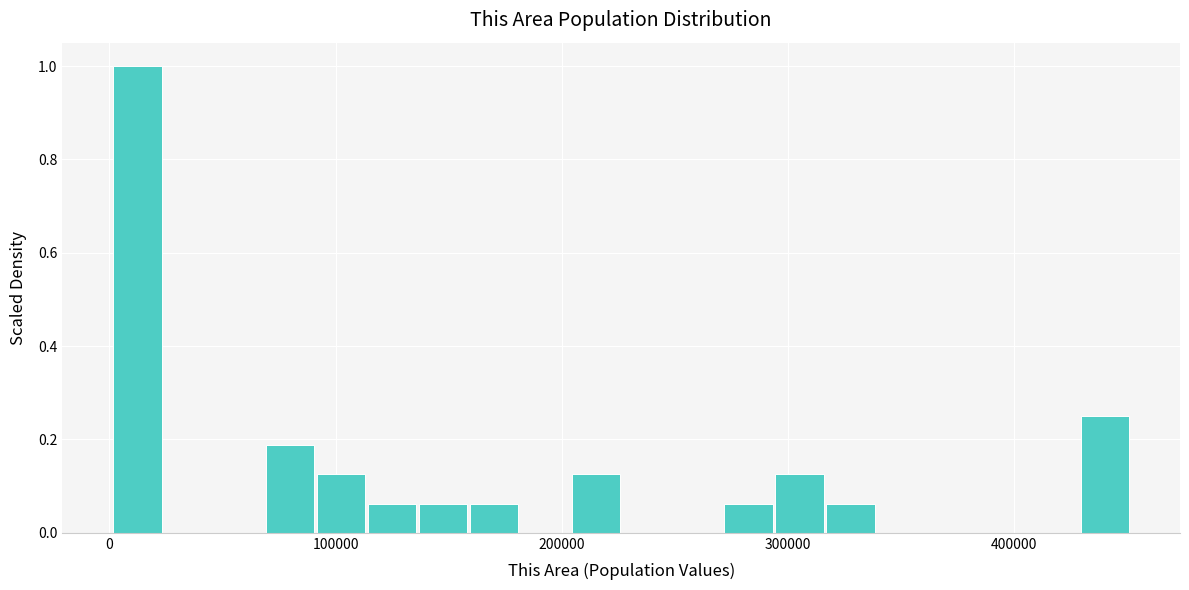

Read against the x-axis, roughly where is the centre of the tallest bar?

10000